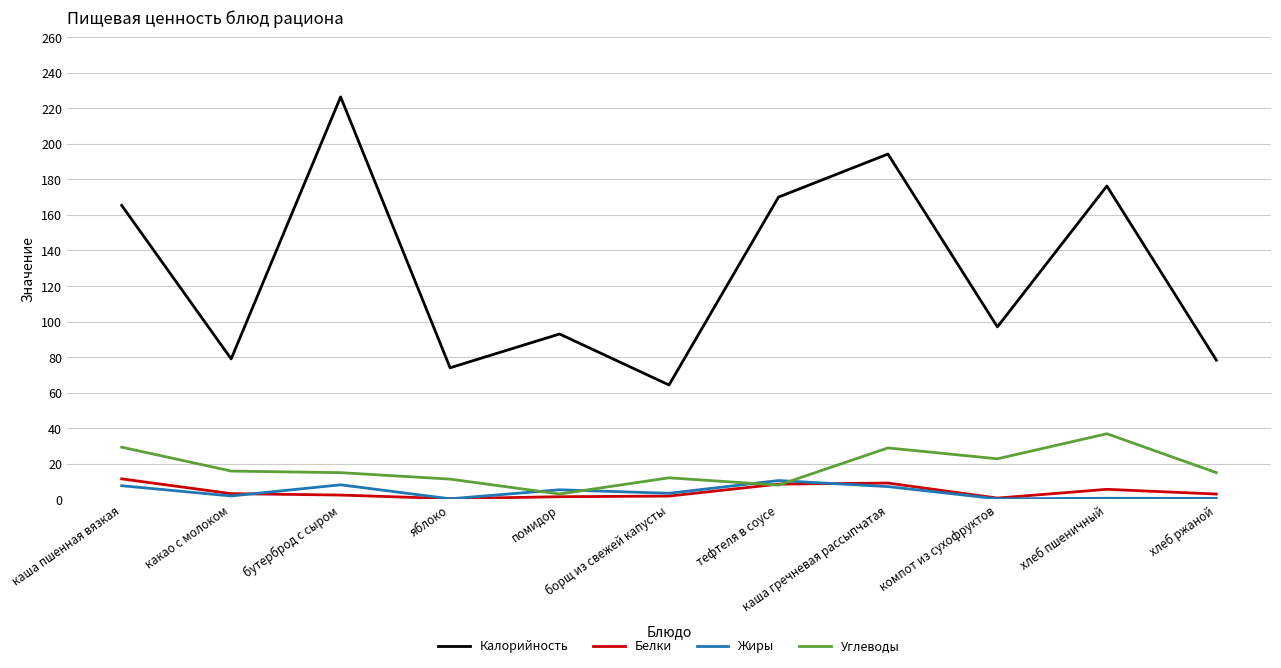

What are all the series names shown in the legend?

Калорийность, Белки, Жиры, Углеводы